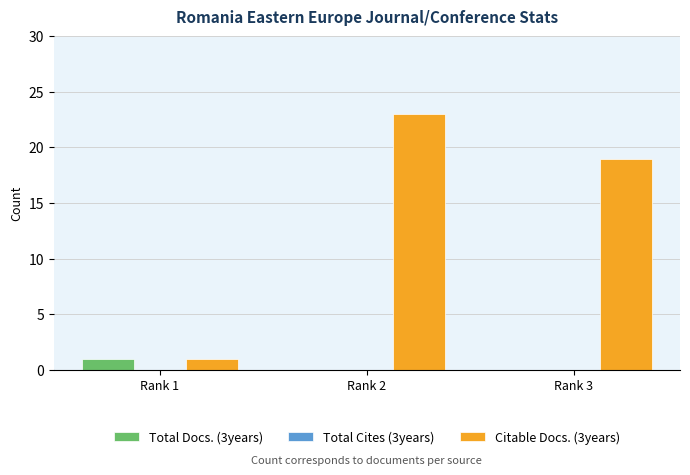

Reading left to right, list all the values displayed in this chart.

Total Docs. (3years): Rank 1=1	Rank 2=0	Rank 3=0
Citable Docs. (3years): Rank 1=1	Rank 2=23	Rank 3=19